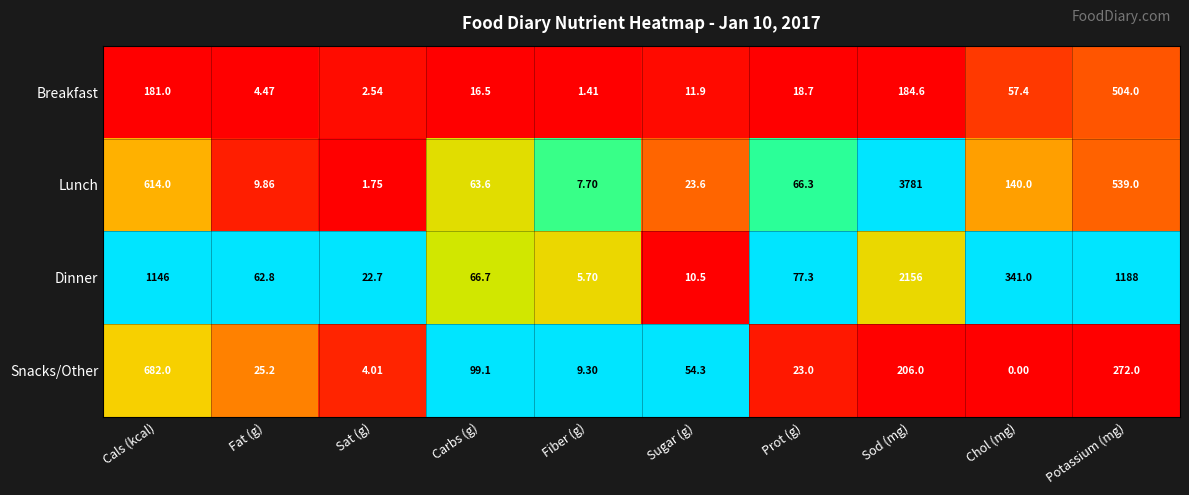

Count the number of categories in the chart.

10